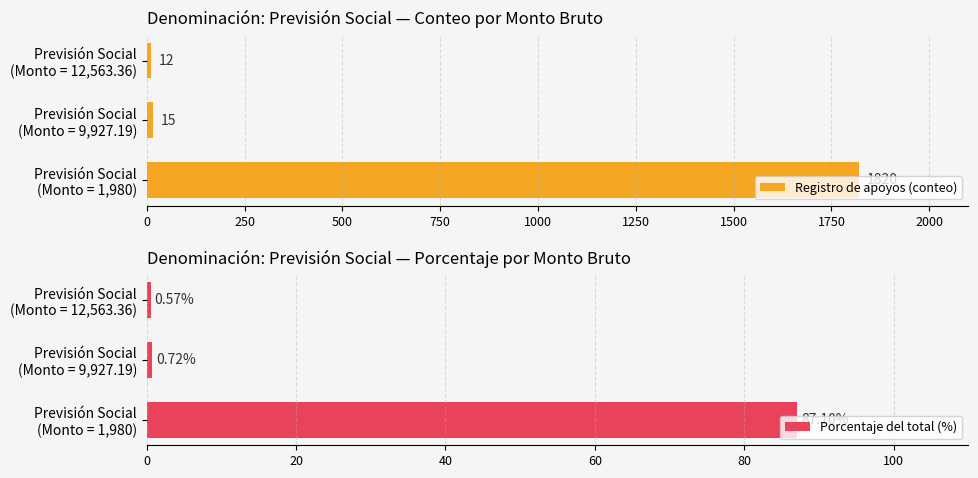

Is the value of Porcentaje del total (%) at 500 greater than the value of Registro de apoyos (conteo) at 0?

No